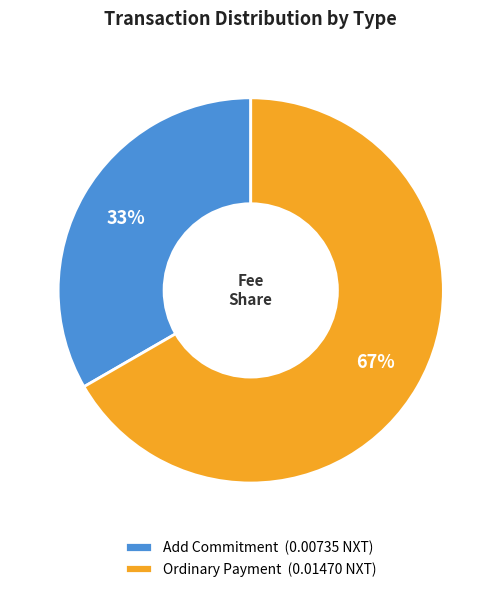

Which slice is the largest?

Ordinary Payment (0.01470 NXT)